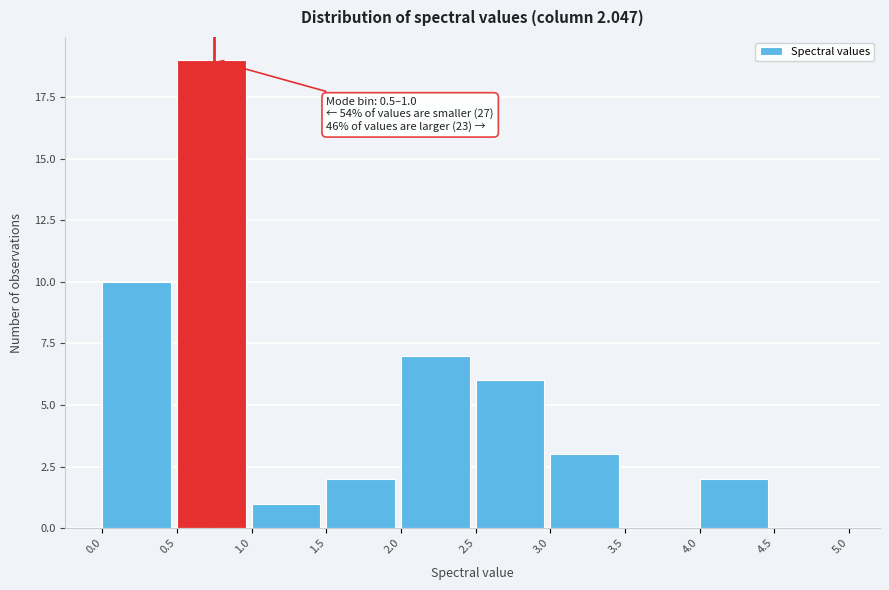

Which range on the x-axis has the tallest bar?

0.5 to 1.0